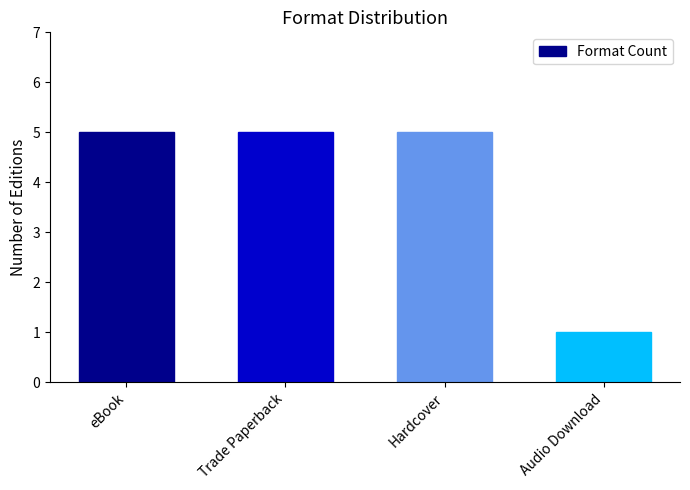

Between eBook and Audio Download, which is larger?

eBook